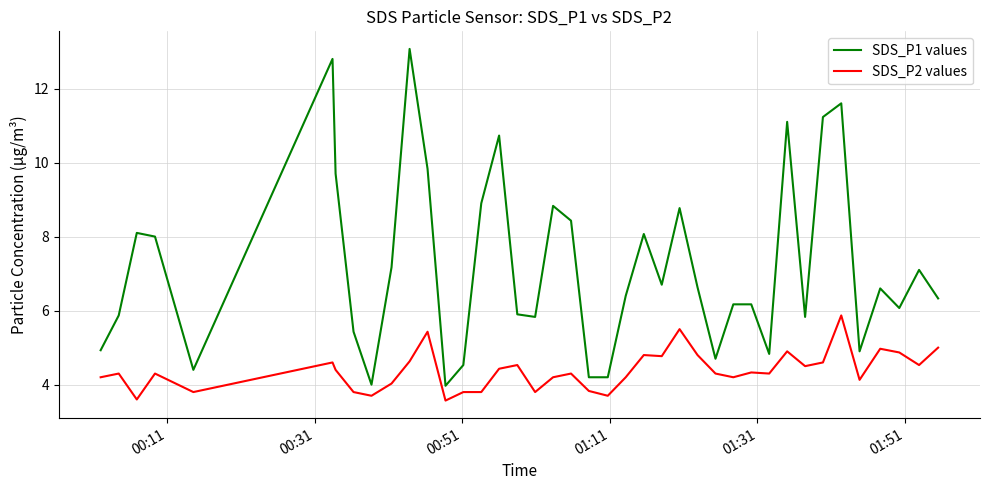

Rank the series by their maximum value, from highest to lowest.

SDS_P1 values, SDS_P2 values